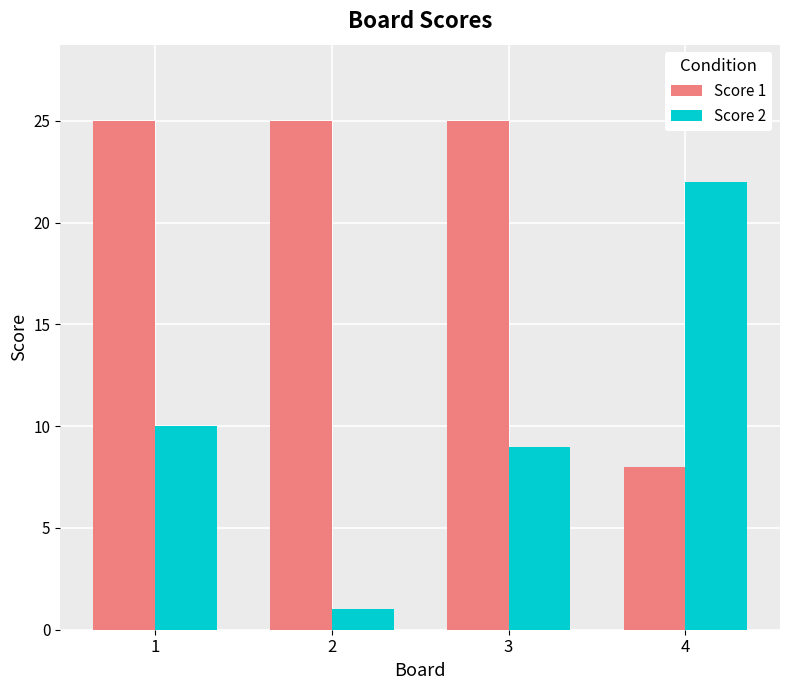

Reading left to right, extract all data points from this chart.

Score 1: 25	25	25	8
Score 2: 10	1	9	22